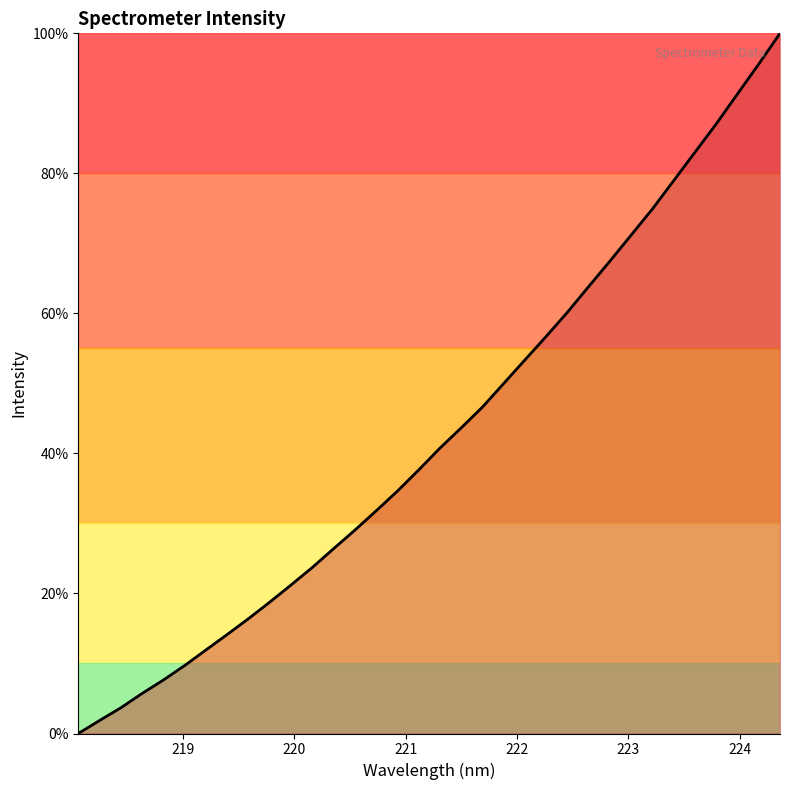

How many lines are shown in the chart?

1